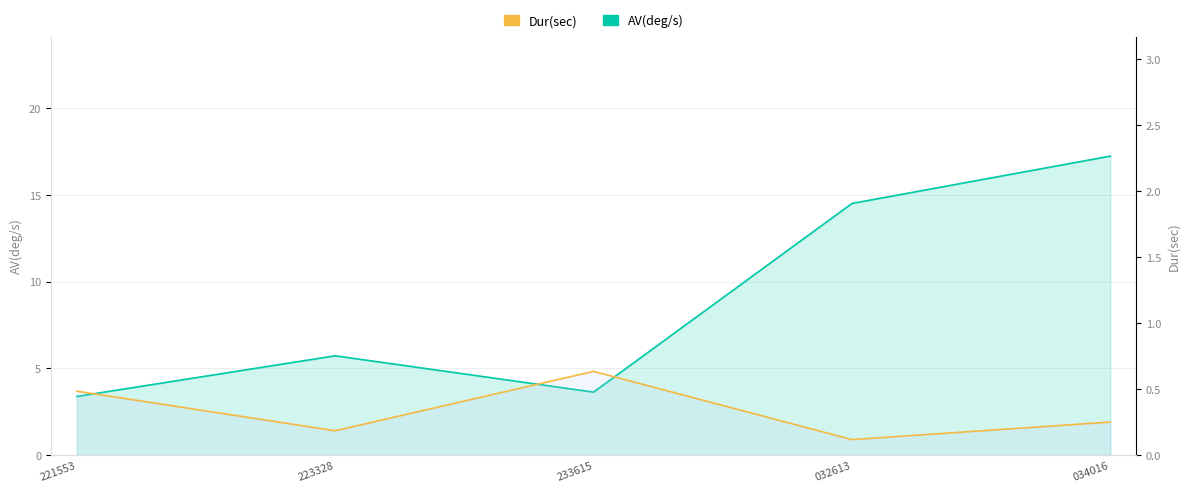

What is the total value across all series at 223328?

5.9